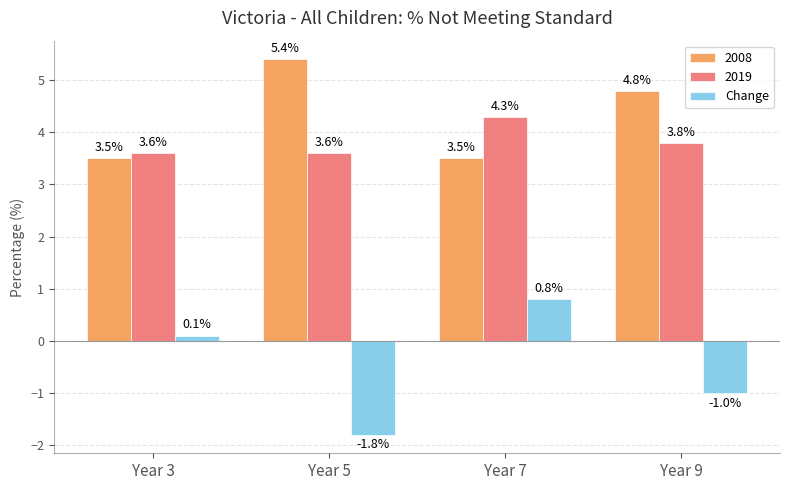

Count the number of categories in the chart.

4